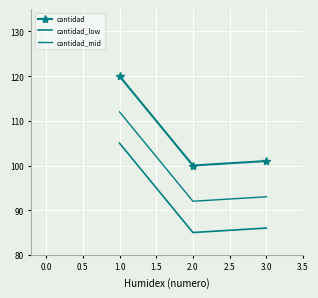

What is the lowest value of the cantidad_low series?

85